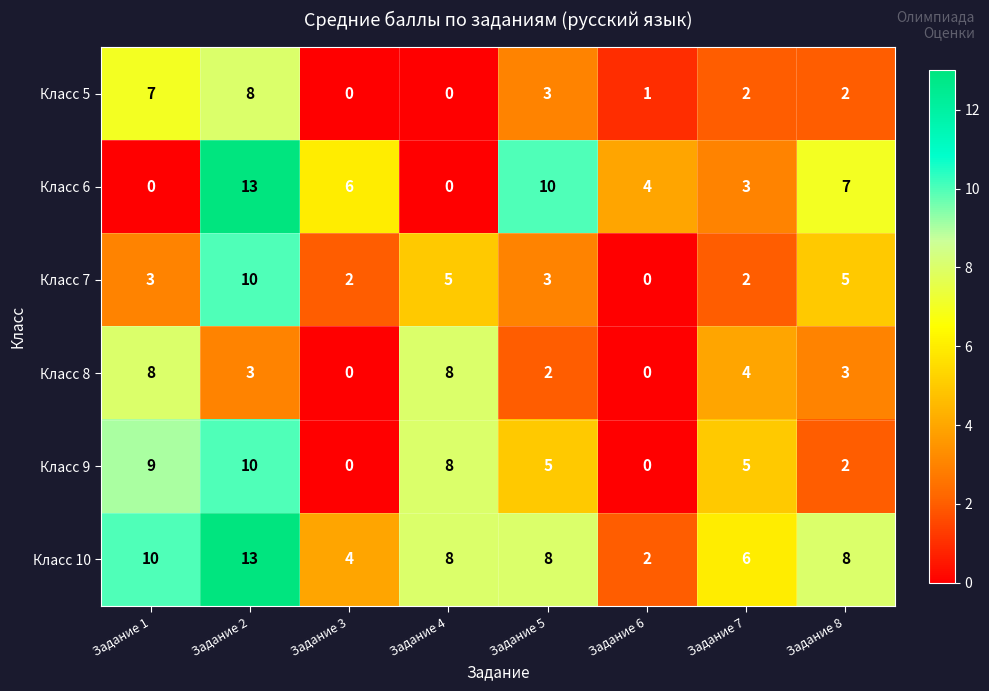

True or false: Класс 7 has a value of 3 at Задание 1.

True